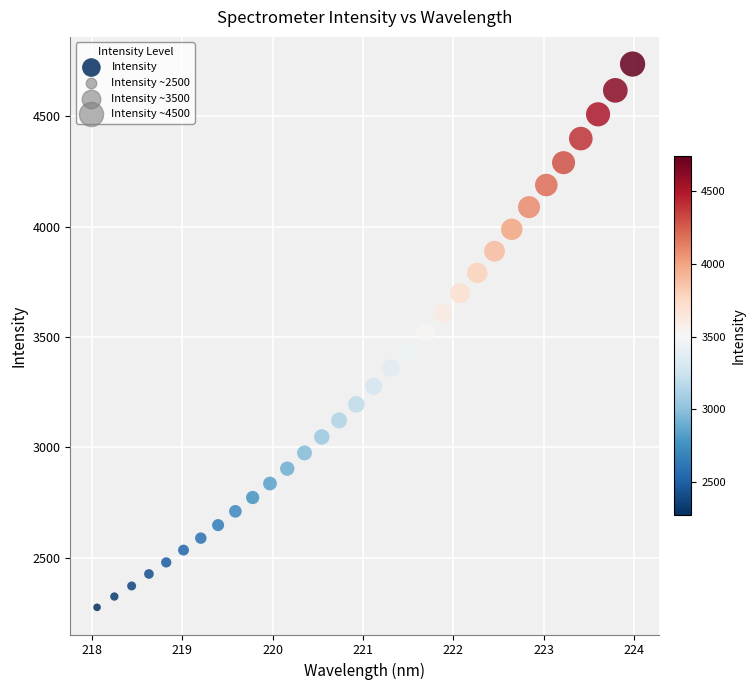

What is the range of X values (max minus min)?

5.9